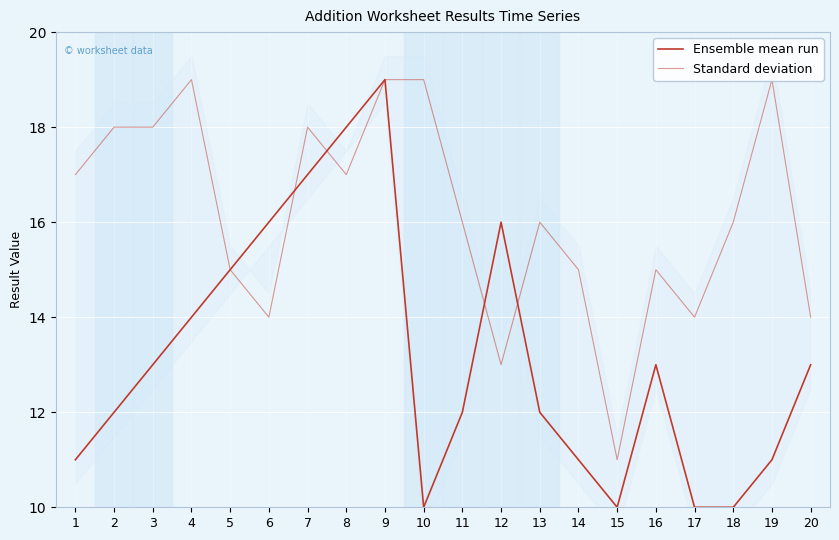

Rank the categories by Standard deviation value from highest to lowest.

4, 9, 10, 19, 2, 3, 7, 1, 8, 11, 13, 18, 5, 14, 16, 6, 17, 20, 12, 15